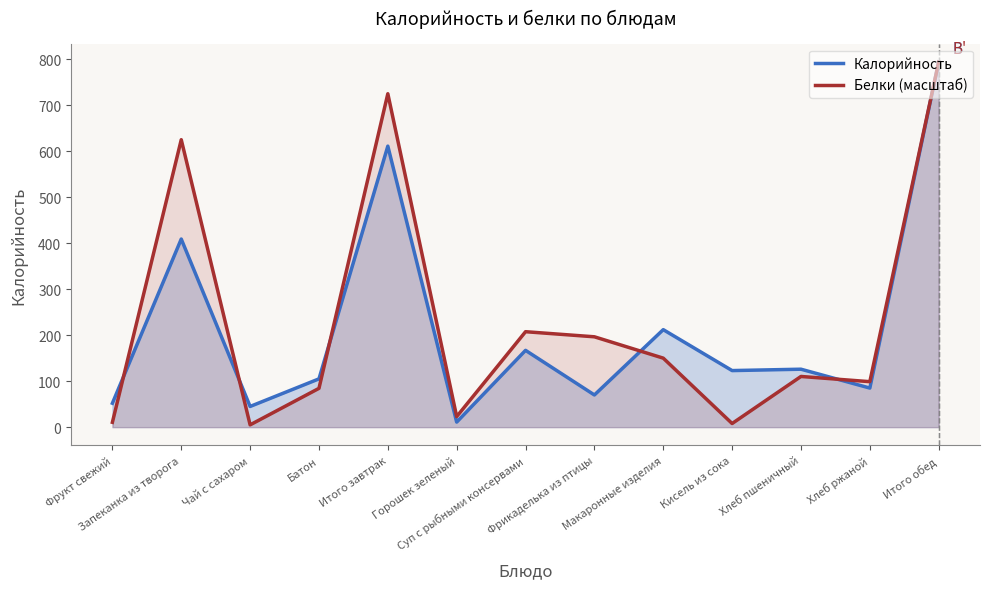

What are all the series names shown in the legend?

Калорийность, Белки (масштаб)